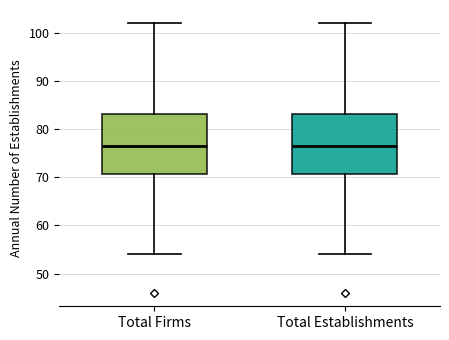

Reading left to right, transcribe this box plot: for each box, give where its median line is, the range the box spans, and where its two whiskers end, as read against the y-axis. The values are not printed on the chart, so give them approximately, as read against the axis.

Total Firms: median 77, box 71 to 83, whiskers 54 to 102
Total Establishments: median 77, box 71 to 83, whiskers 54 to 102